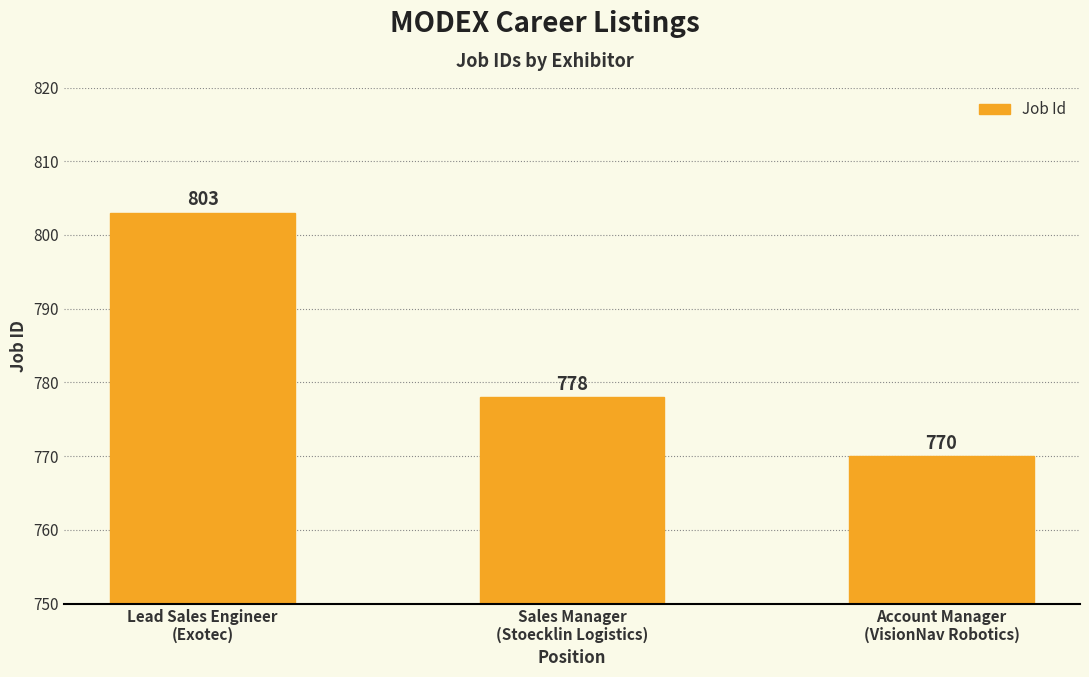

At which category does the chart reach its peak across all series?

Lead Sales Engineer
(Exotec)